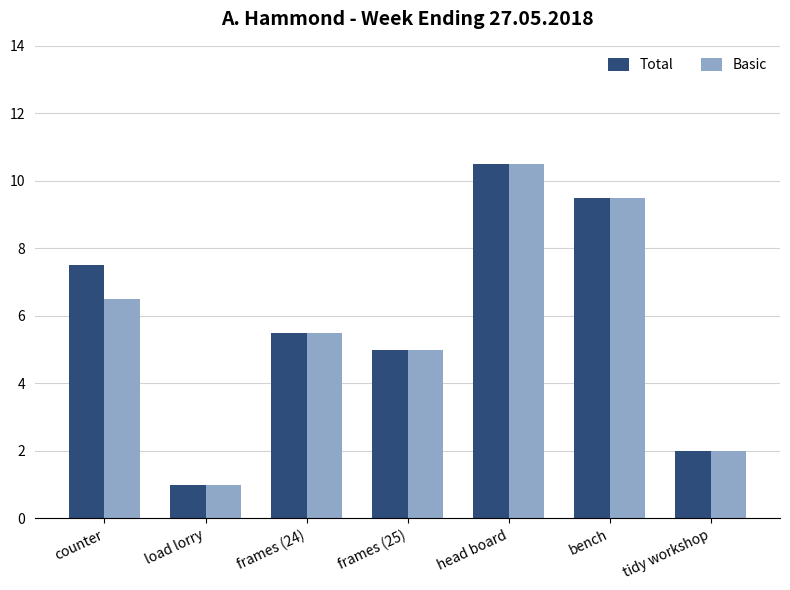

Is it true that Basic equals 5.0 at frames (25)?

True